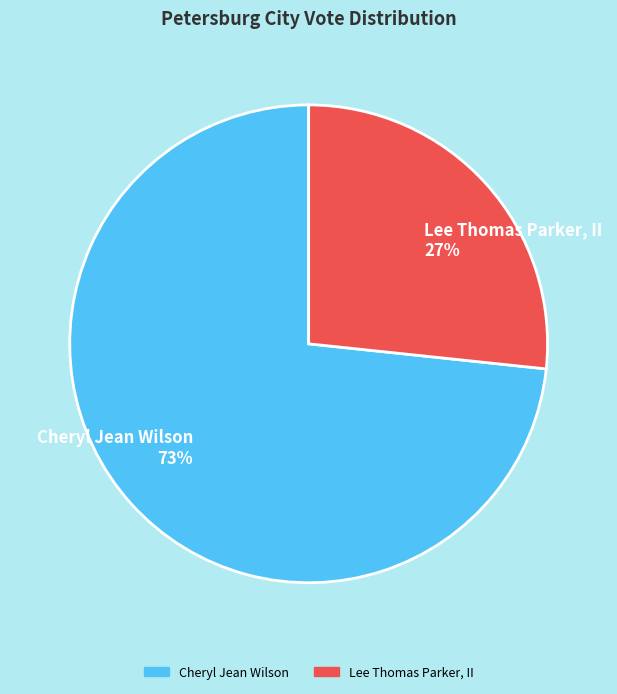

True or false: Lee Thomas Parker, II 27% accounts for 16% of the total.

False